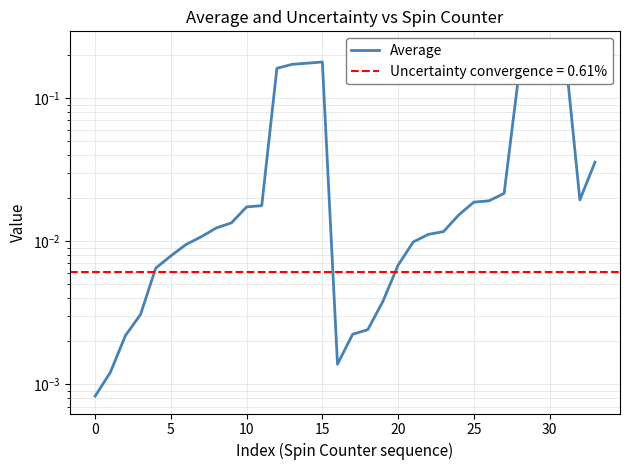

What is the maximum value shown in the chart?

0.2